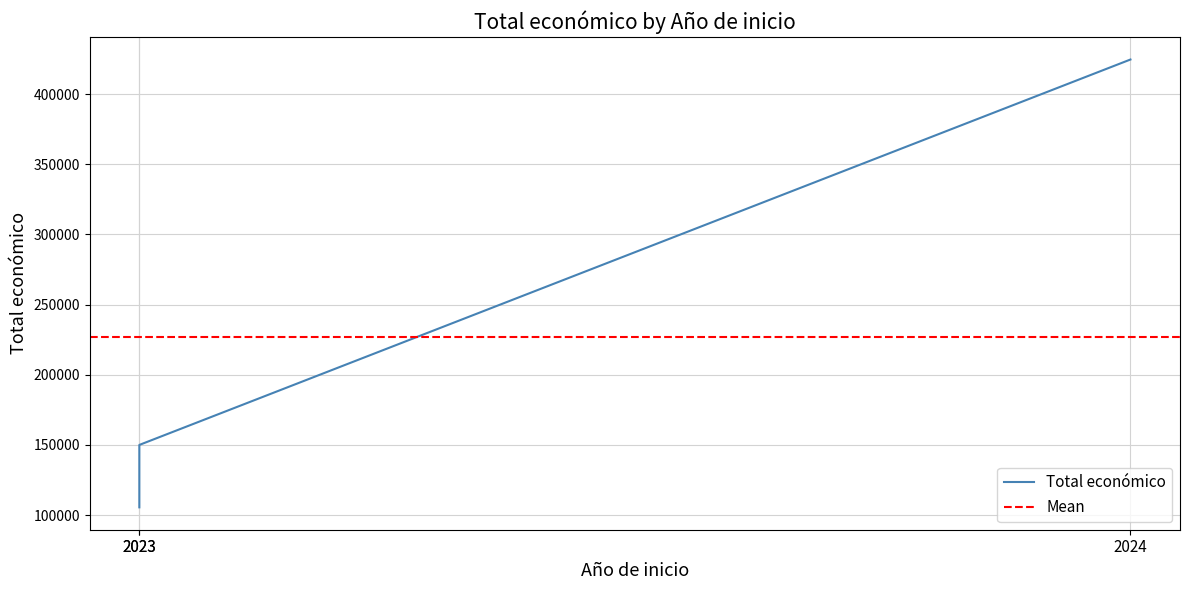

Count the number of data series in this chart.

1